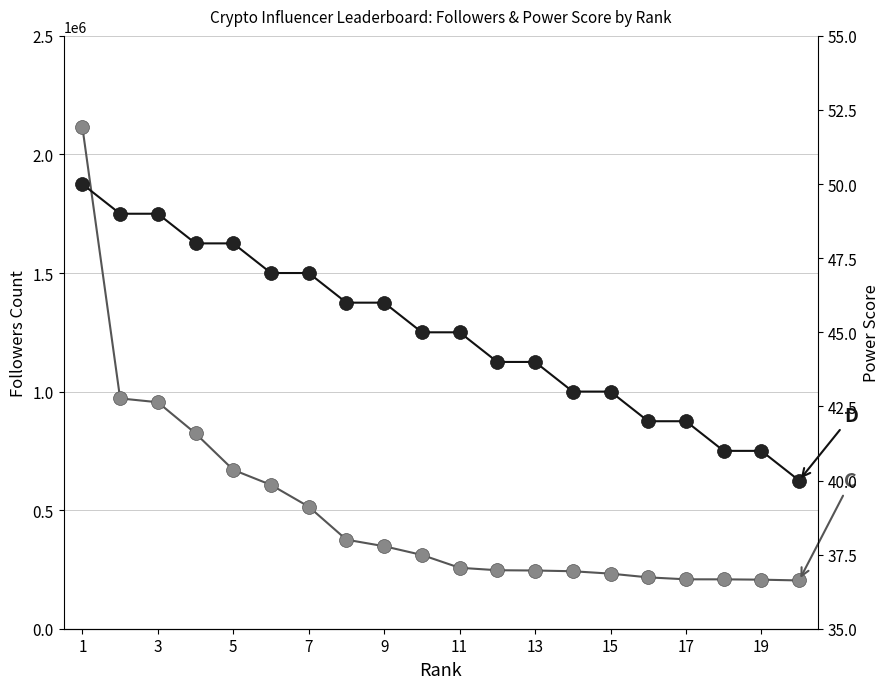

List the series in order of their peak value, lowest first.

power score, followers count